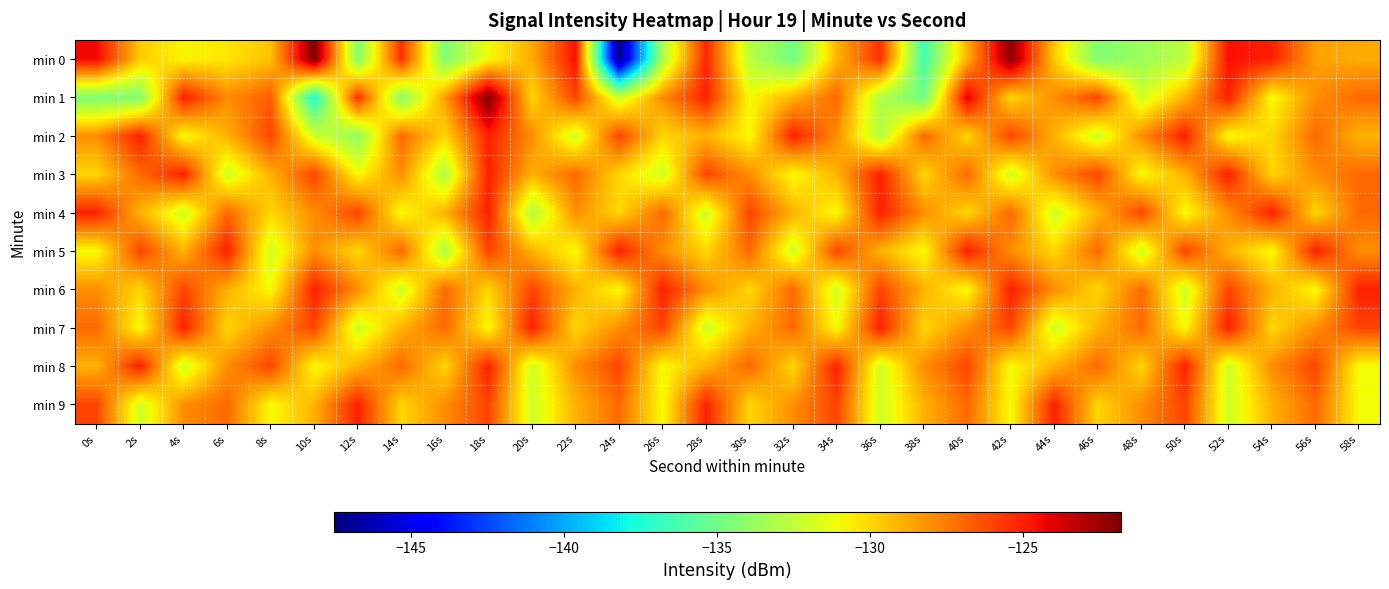

Which label corresponds to the largest value in the chart?

10s